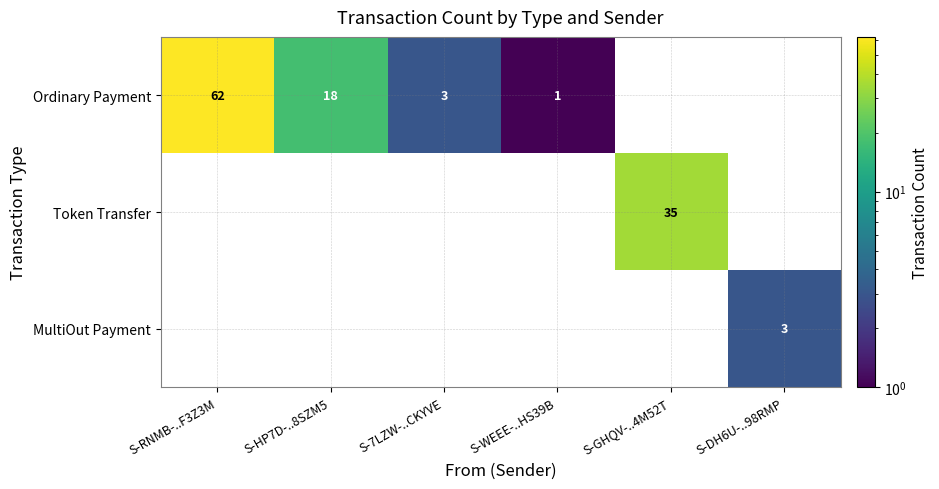

True or false: MultiOut Payment has a value of 1 at S-DH6U-..98RMP.

False